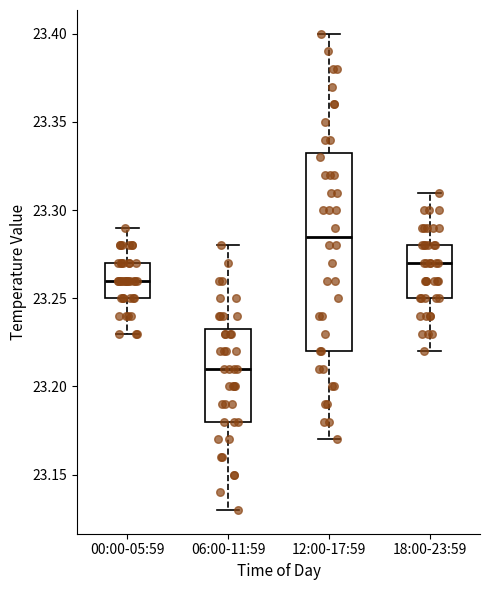

Reading left to right, transcribe this box plot: for each box, give where its median line is, the range the box spans, and where its two whiskers end, as read against the y-axis. The values are not printed on the chart, so give them approximately, as read against the axis.

00:00-05:59: median 23.260, box 23.250 to 23.270, whiskers 23.230 to 23.290
06:00-11:59: median 23.210, box 23.180 to 23.235, whiskers 23.130 to 23.280
12:00-17:59: median 23.285, box 23.220 to 23.335, whiskers 23.170 to 23.400
18:00-23:59: median 23.270, box 23.250 to 23.280, whiskers 23.220 to 23.310